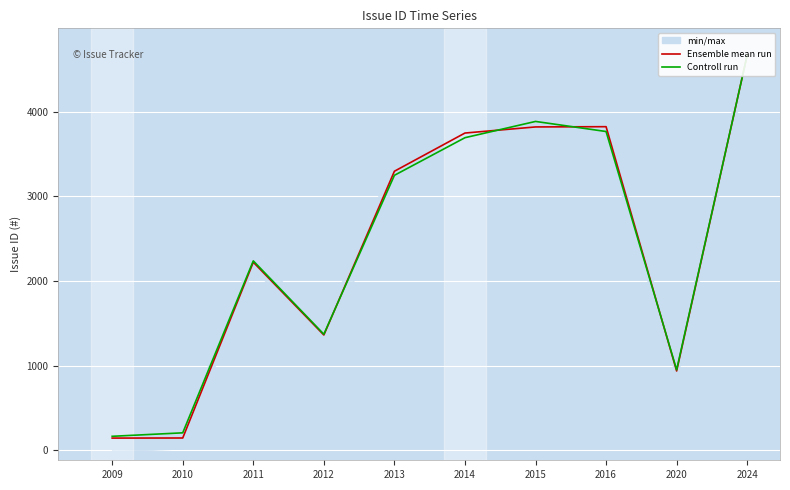

True or false: Ensemble mean run has more than 1 interior local peaks.

True